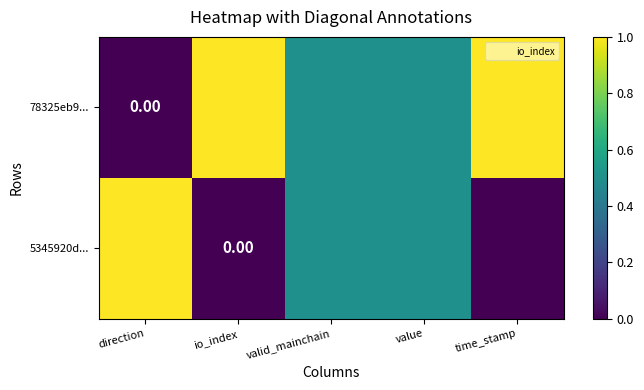

Count the number of categories in the chart.

5